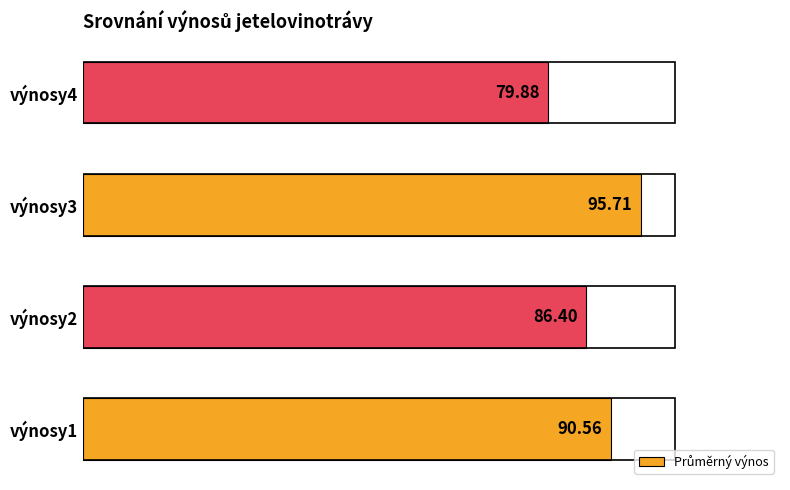

What is the difference between the values at výnosy3 and výnosy4?

15.8